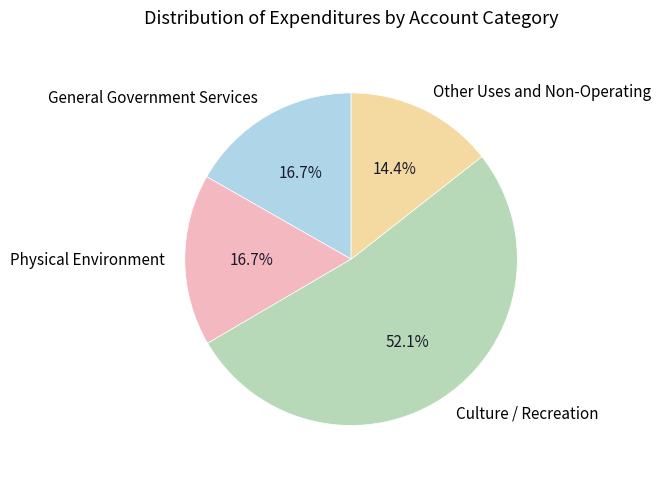

To the nearest percent, what portion does General Government Services represent?

17%